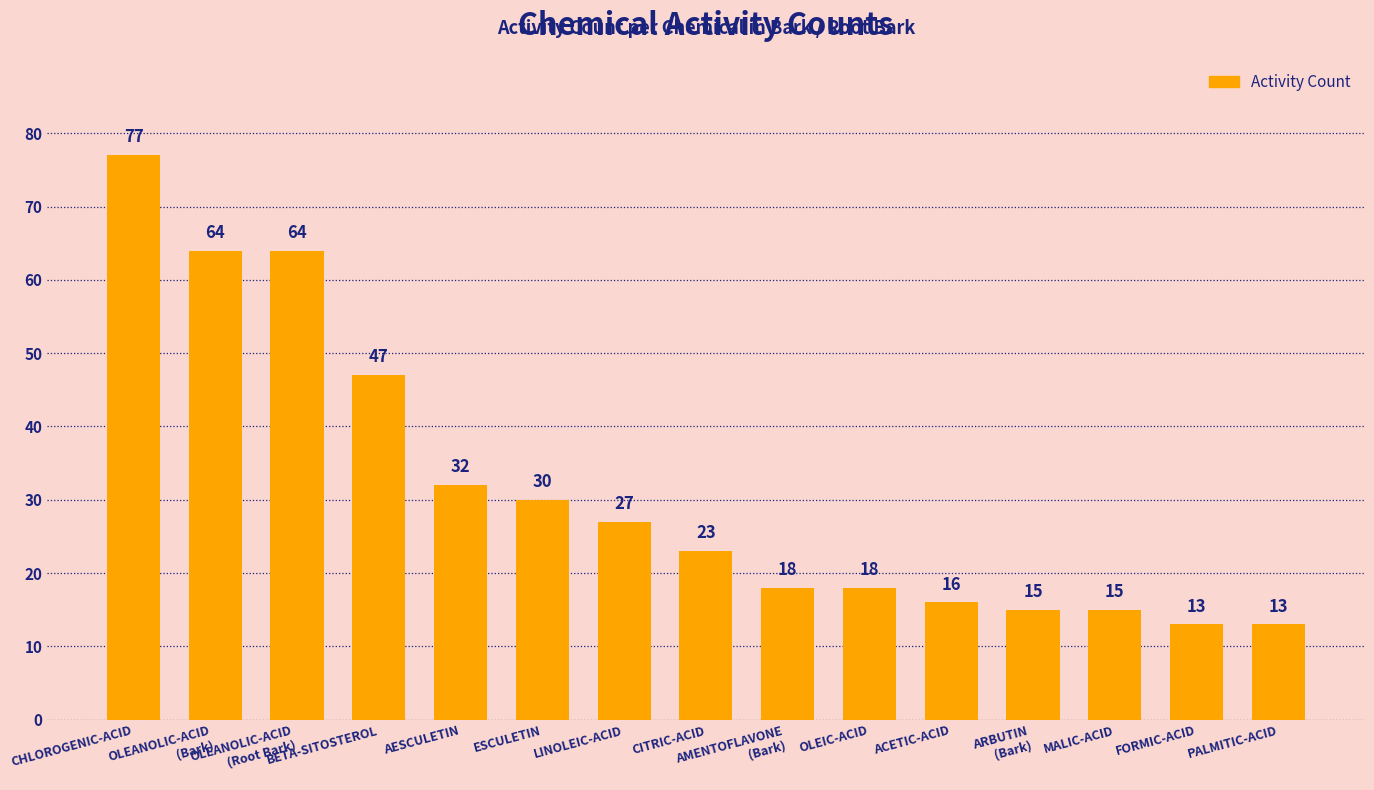

What is the minimum value shown in the chart?

13